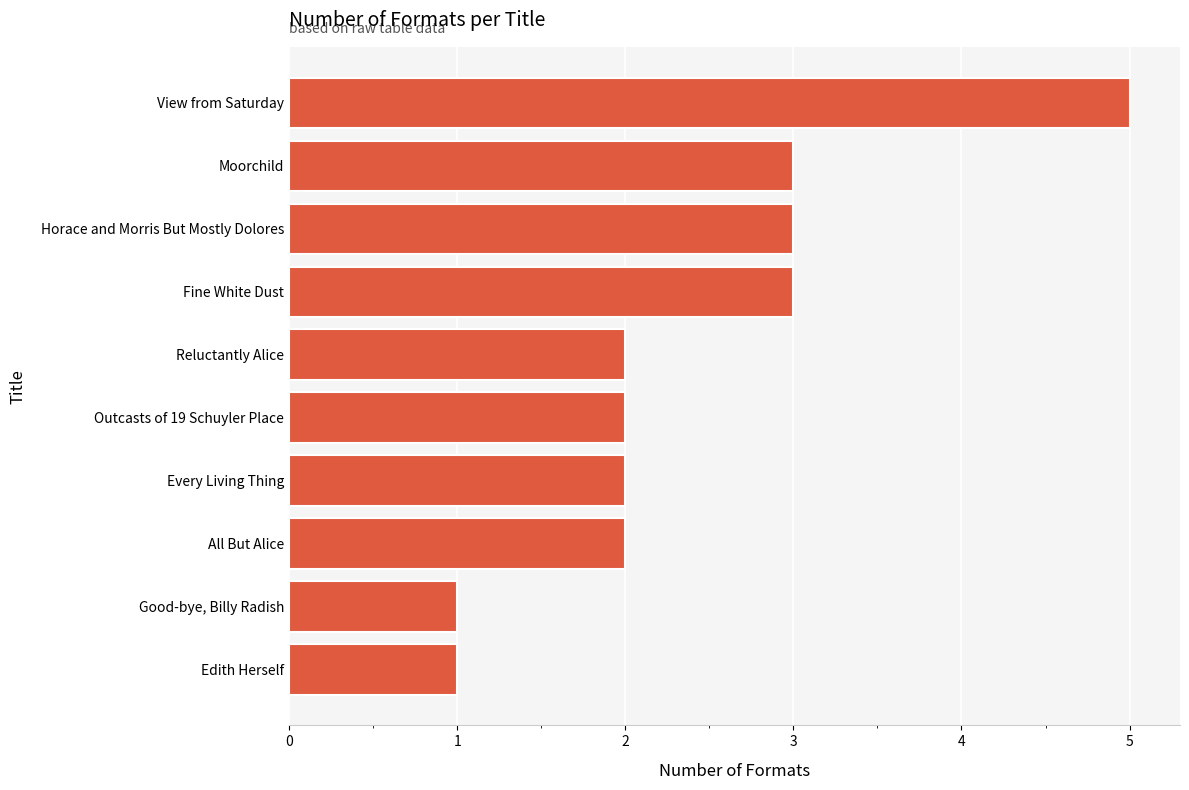

Approximately how many times larger is the value at Every Living Thing compared to Moorchild?

0.7